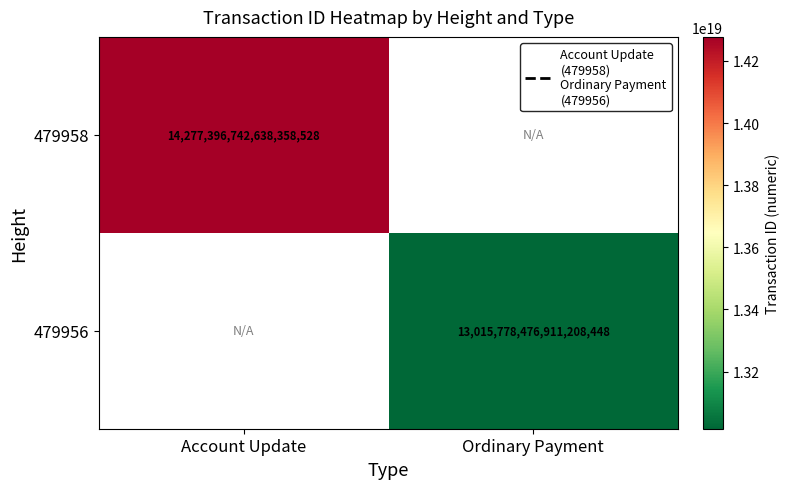

Is it true that 479958 equals 14277396742638358528 at Account Update?

True